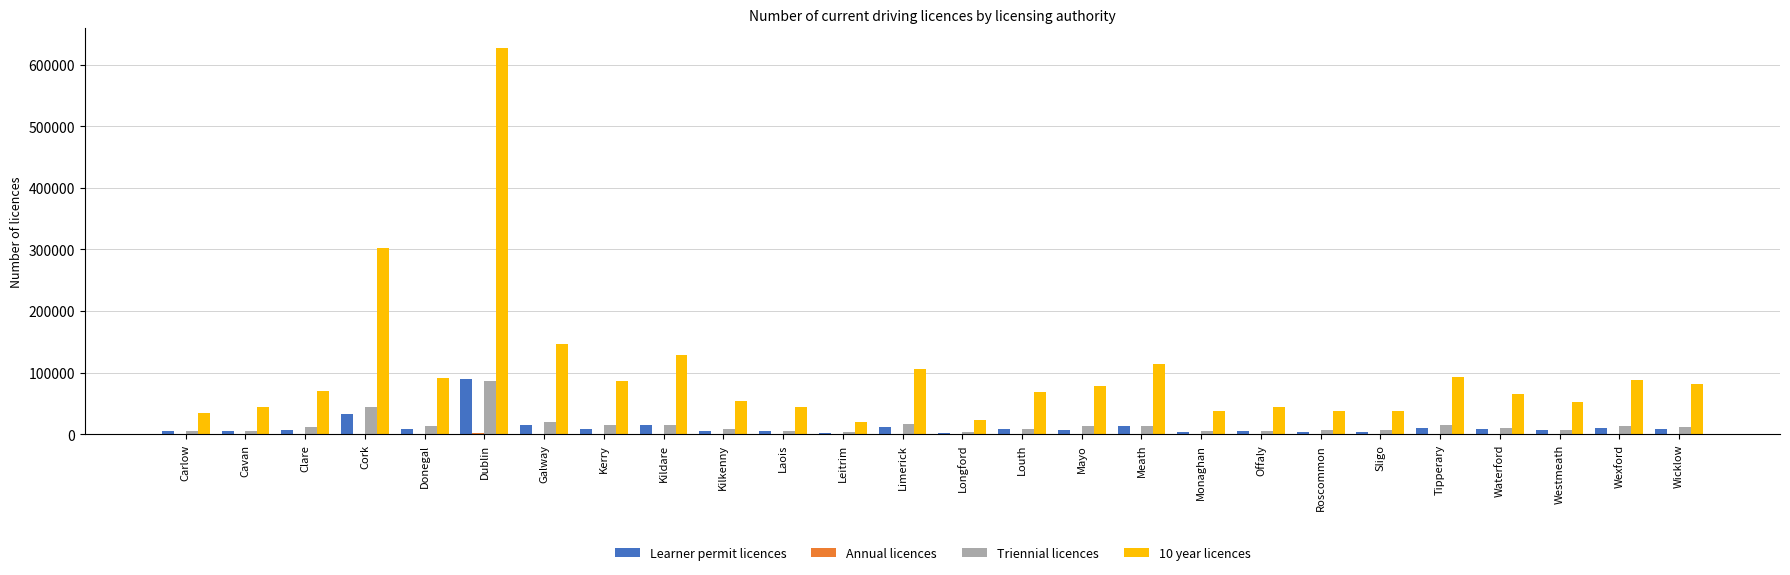

What is the total value across all series at Donegal?

114301